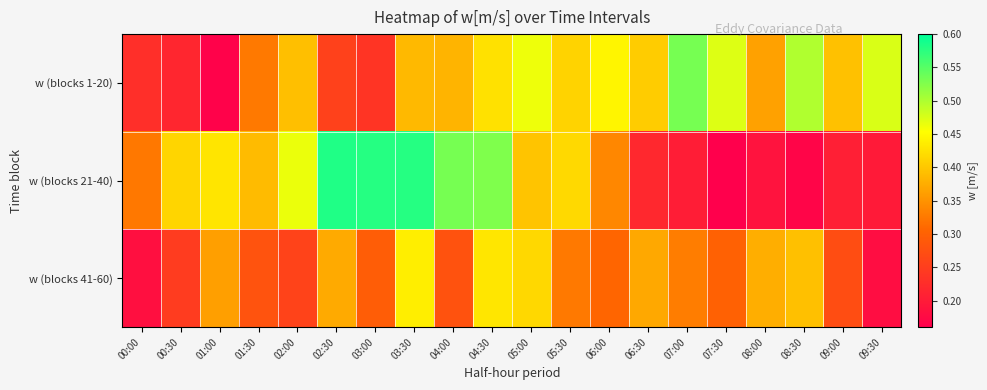

Reading left to right, extract all data points from this chart.

w (blocks 1-20): 00:00=0.2	00:30=0.2	01:00=0.2	01:30=0.3	02:00=0.4	02:30=0.3	03:00=0.2	03:30=0.4	04:00=0.4	04:30=0.4	05:00=0.5	05:30=0.4	06:00=0.4	06:30=0.4	07:00=0.5	07:30=0.5	08:00=0.4	08:30=0.5	09:00=0.4	09:30=0.5
w (blocks 21-40): 00:00=0.3	00:30=0.4	01:00=0.4	01:30=0.4	02:00=0.5	02:30=0.6	03:00=0.6	03:30=0.6	04:00=0.5	04:30=0.5	05:00=0.4	05:30=0.4	06:00=0.3	06:30=0.2	07:00=0.2	07:30=0.1	08:00=0.2	08:30=0.2	09:00=0.2	09:30=0.2
w (blocks 41-60): 00:00=0.2	00:30=0.2	01:00=0.4	01:30=0.3	02:00=0.3	02:30=0.4	03:00=0.3	03:30=0.4	04:00=0.3	04:30=0.4	05:00=0.4	05:30=0.3	06:00=0.3	06:30=0.4	07:00=0.3	07:30=0.3	08:00=0.4	08:30=0.4	09:00=0.3	09:30=0.2